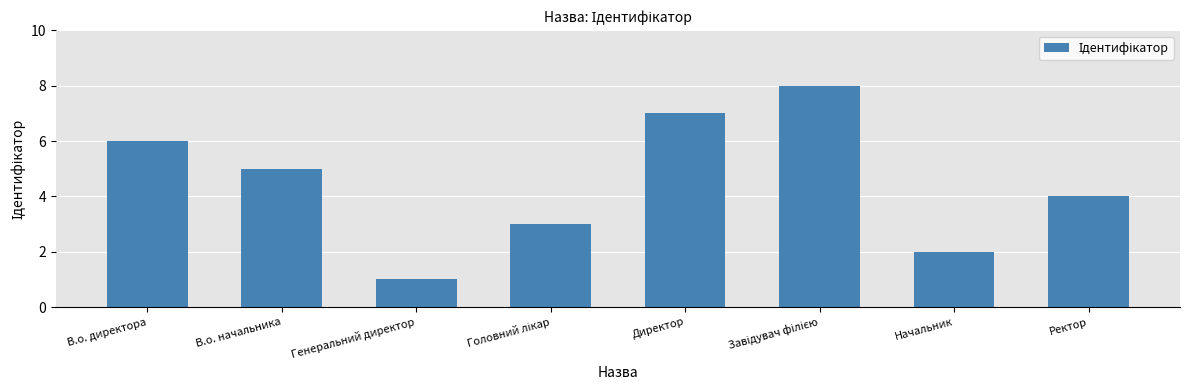

How many bars are there in total?

8